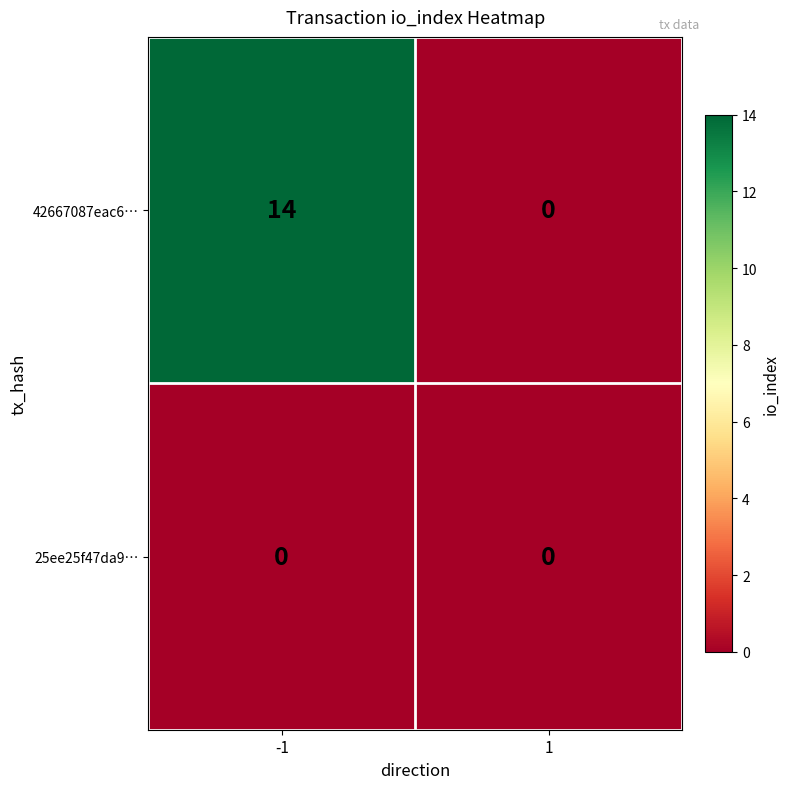

Between -1 and 1, which series saw the biggest shift?

42667087eac6…